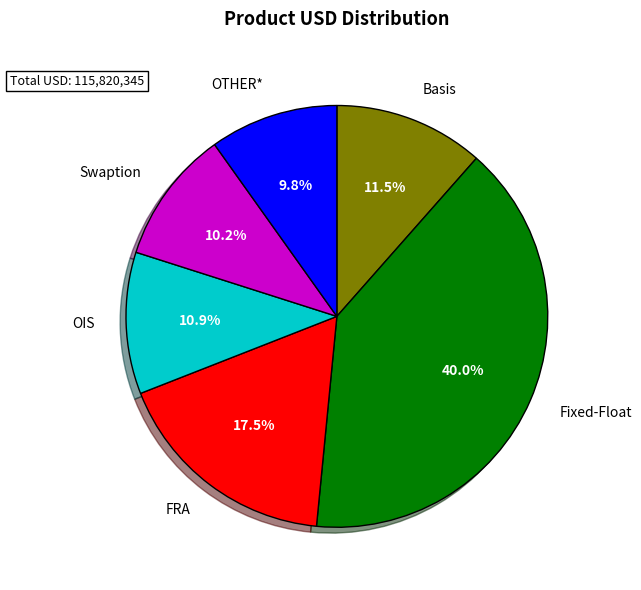

Which has a higher value, OIS or Basis?

Basis